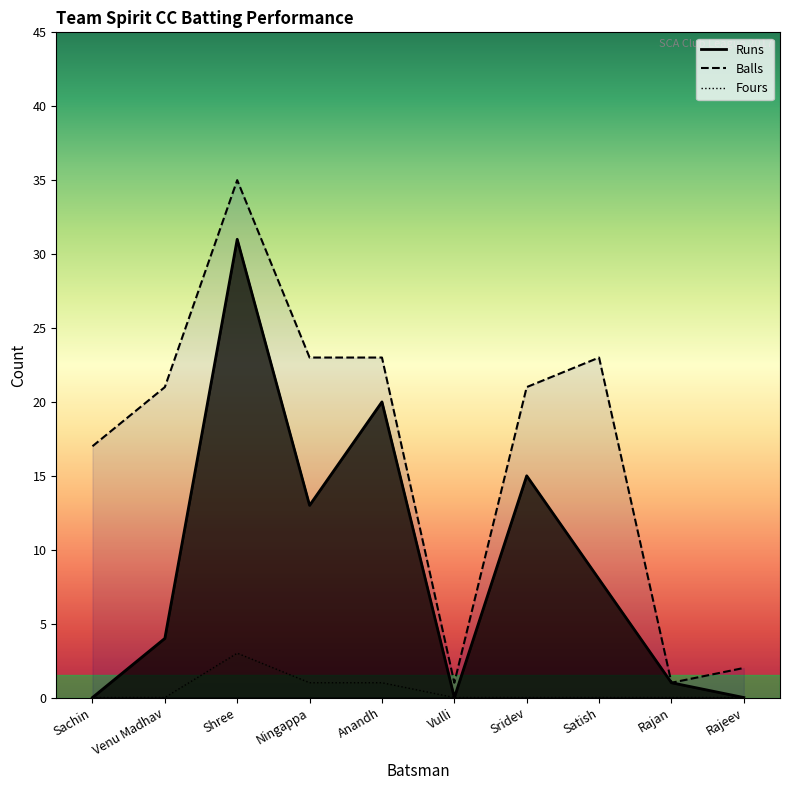

Between Sridev and Satish, which series saw the biggest shift?

Runs